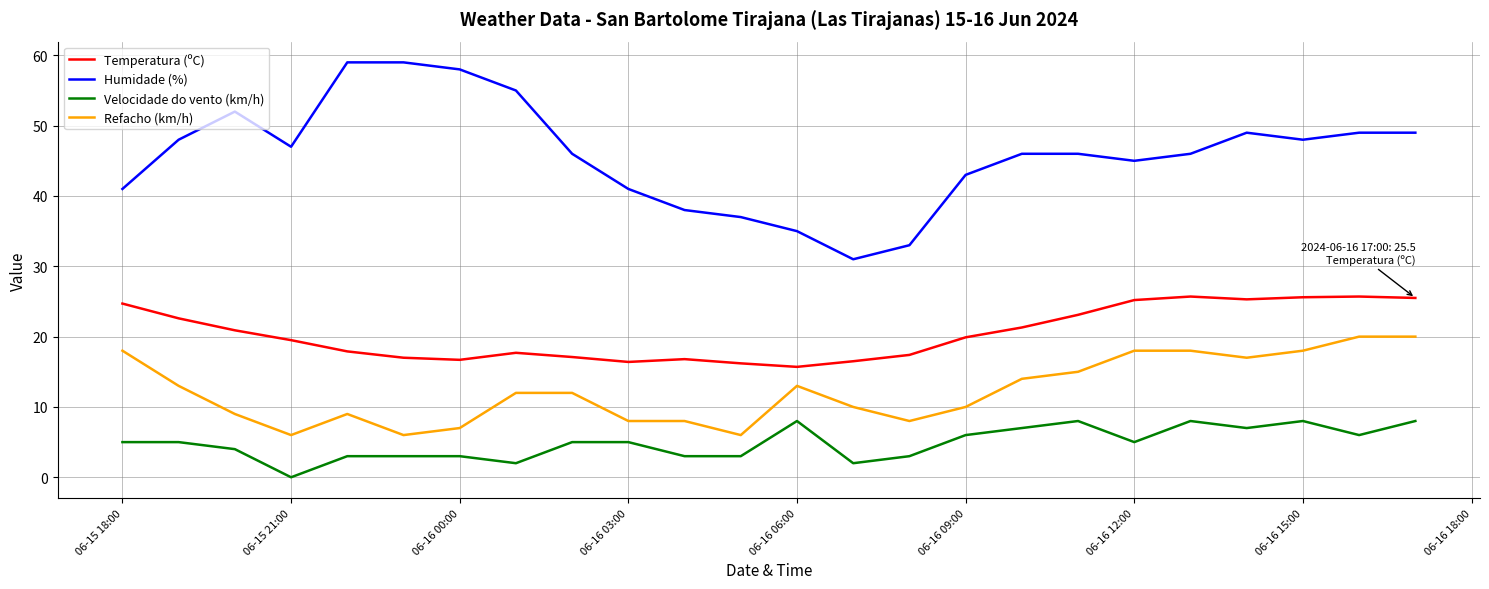

What is the highest value of the Velocidade do vento (km/h) series?

8.0